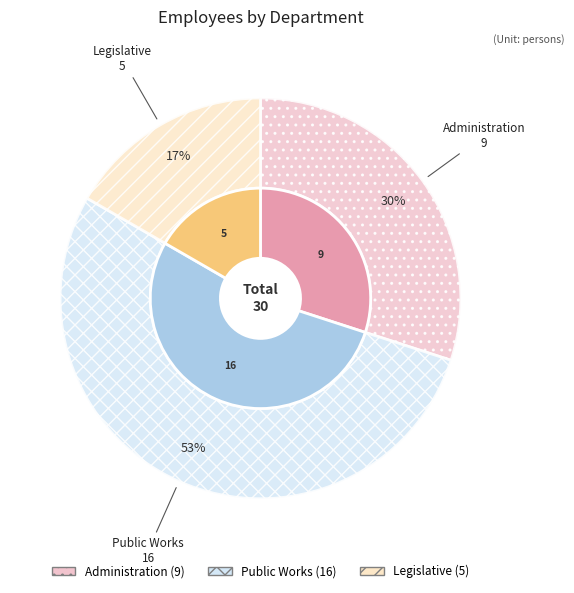

Which slice represents more than half of the pie?

Public Works